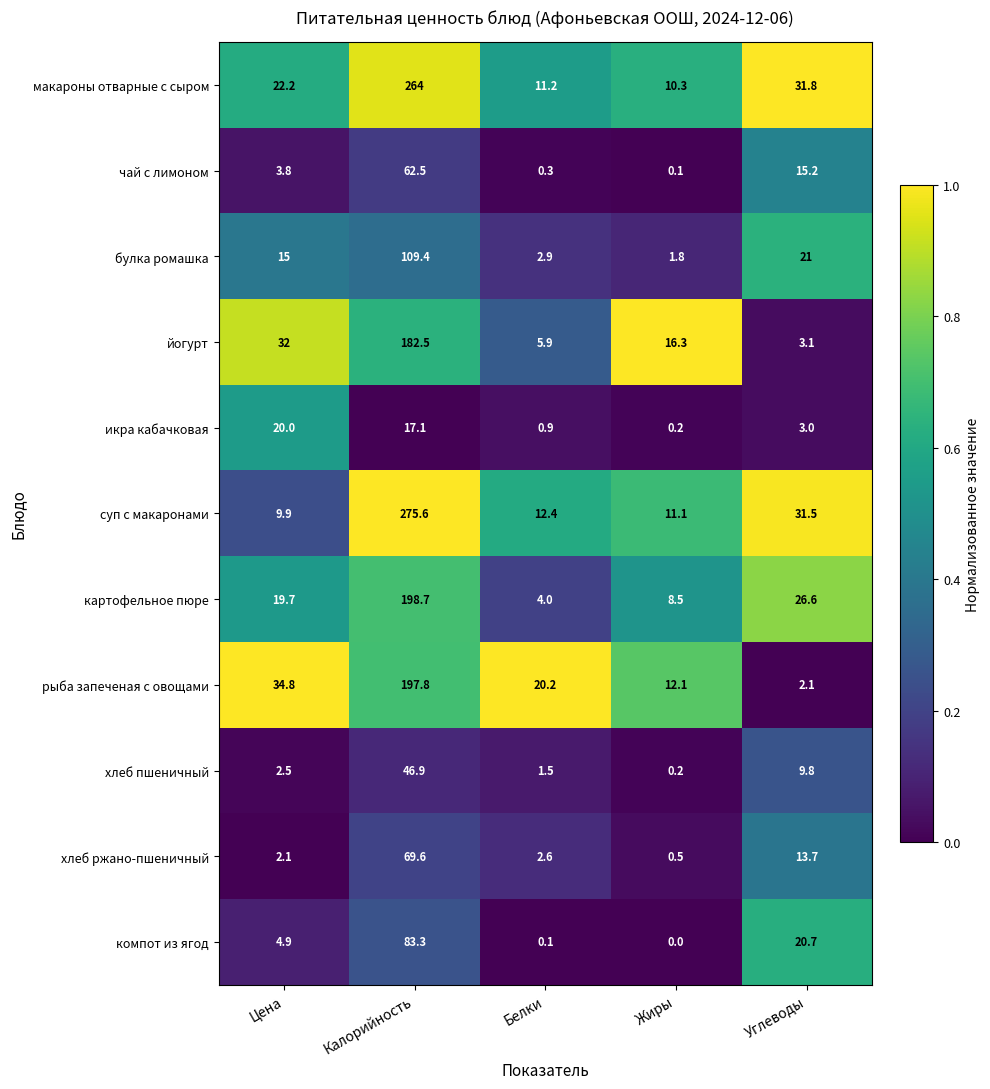

What is the difference between the second highest and minimum values in the икра кабачковая series?

16.9